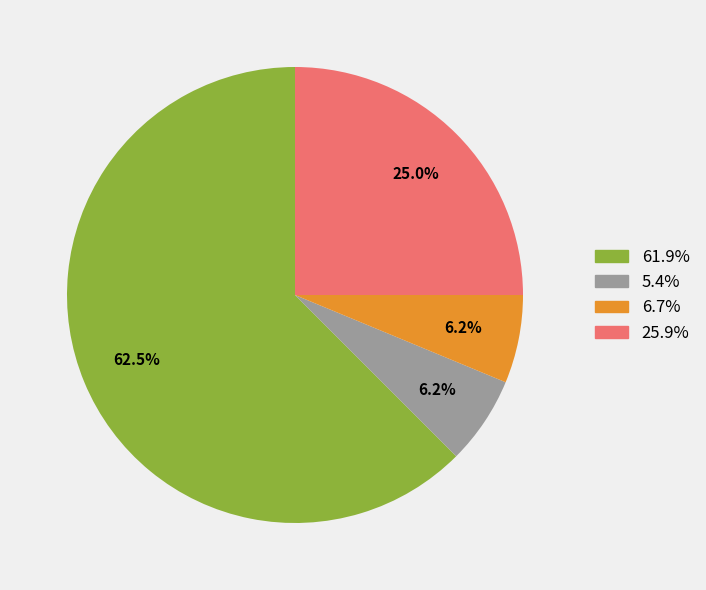

Is there any slice that represents more than half of the pie?

Yes